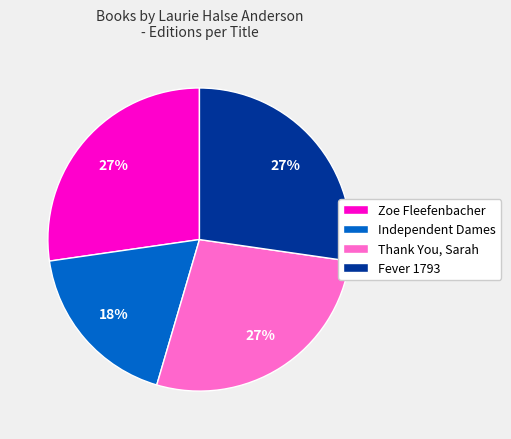

To the nearest percent, what is the combined percentage of Fever 1793 and Thank You, Sarah?

55%